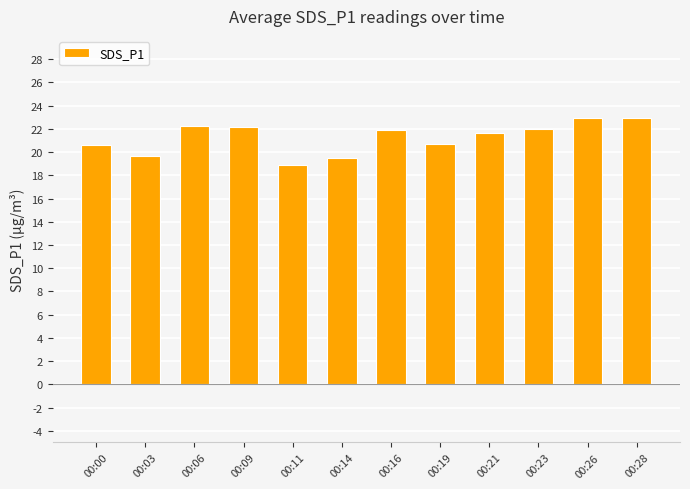

What is the change in value from 00:03 to 00:09?

+2.5